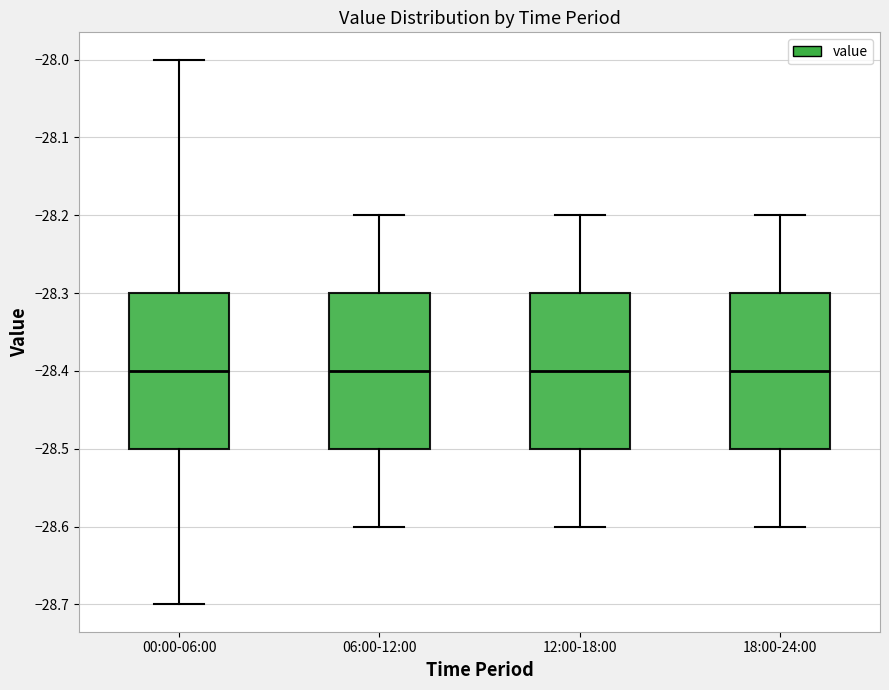

Where is the upper edge of the box for 12:00-18:00 on the y-axis? The values are not printed on the chart, so give them approximately, as read against the axis.

-28.3